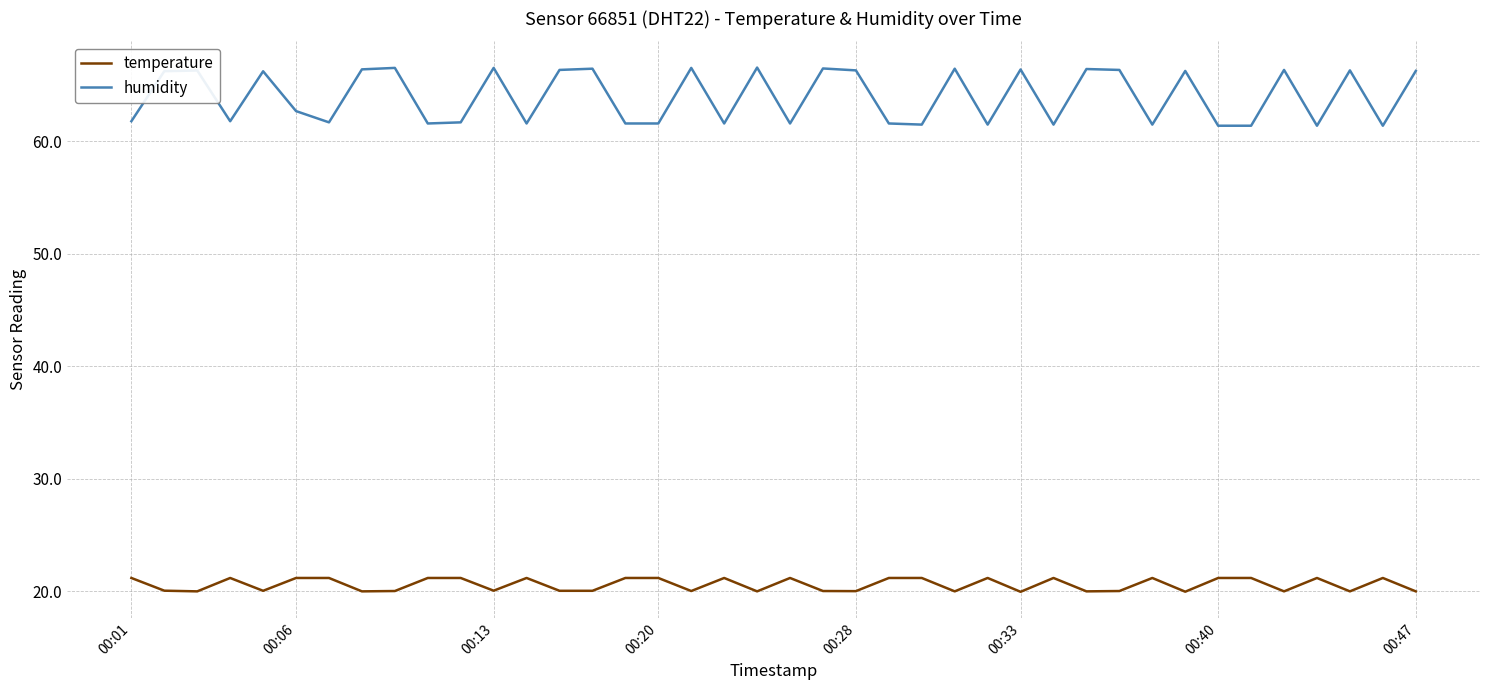

Which series has the widest spread of values?

humidity